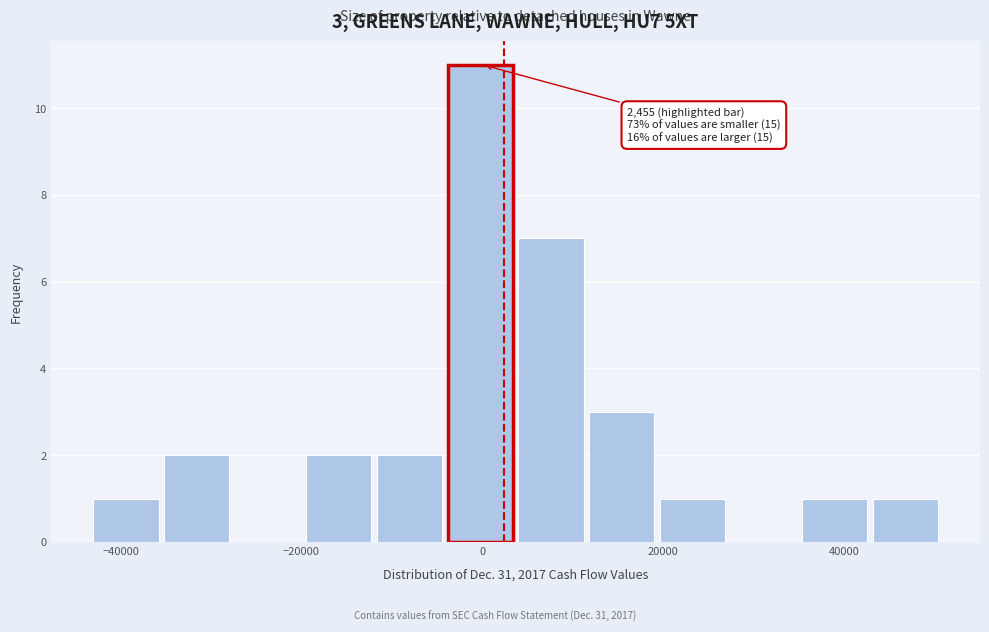

Read against the x-axis, roughly where is the centre of the tallest bar?

0